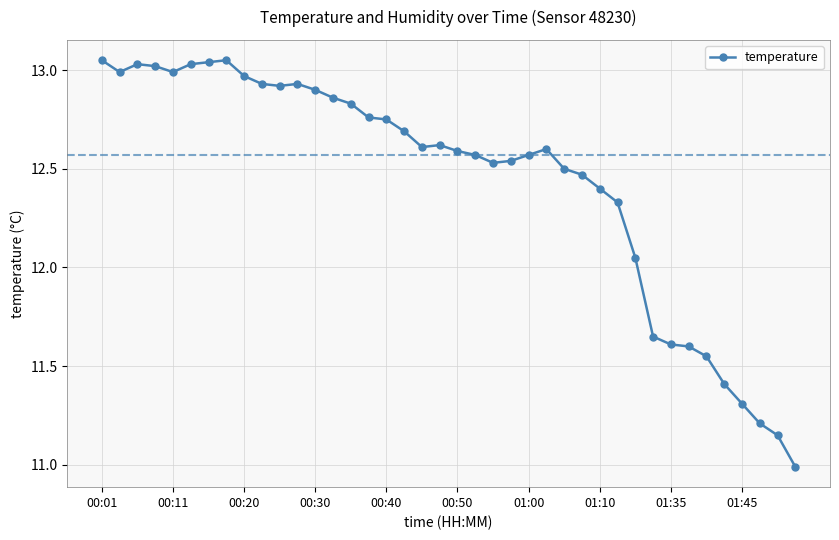

What is the minimum value shown in the chart?

11.0